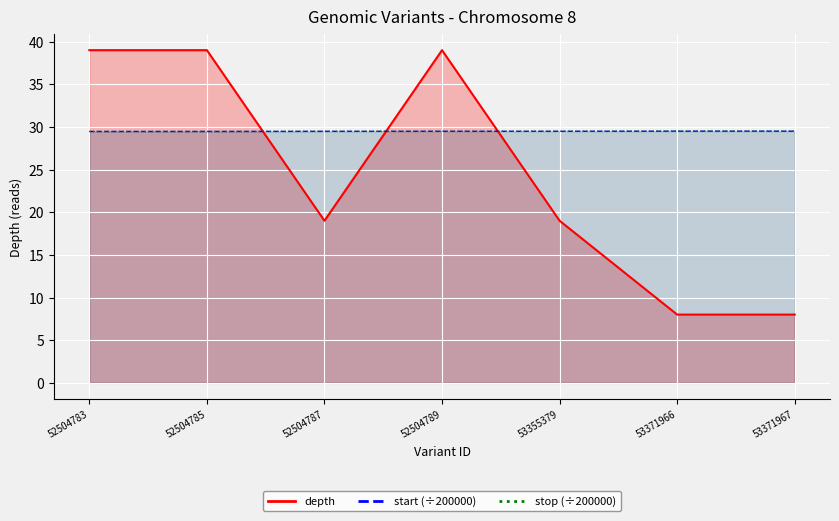

At which category is the sum across all series the highest?

52504789